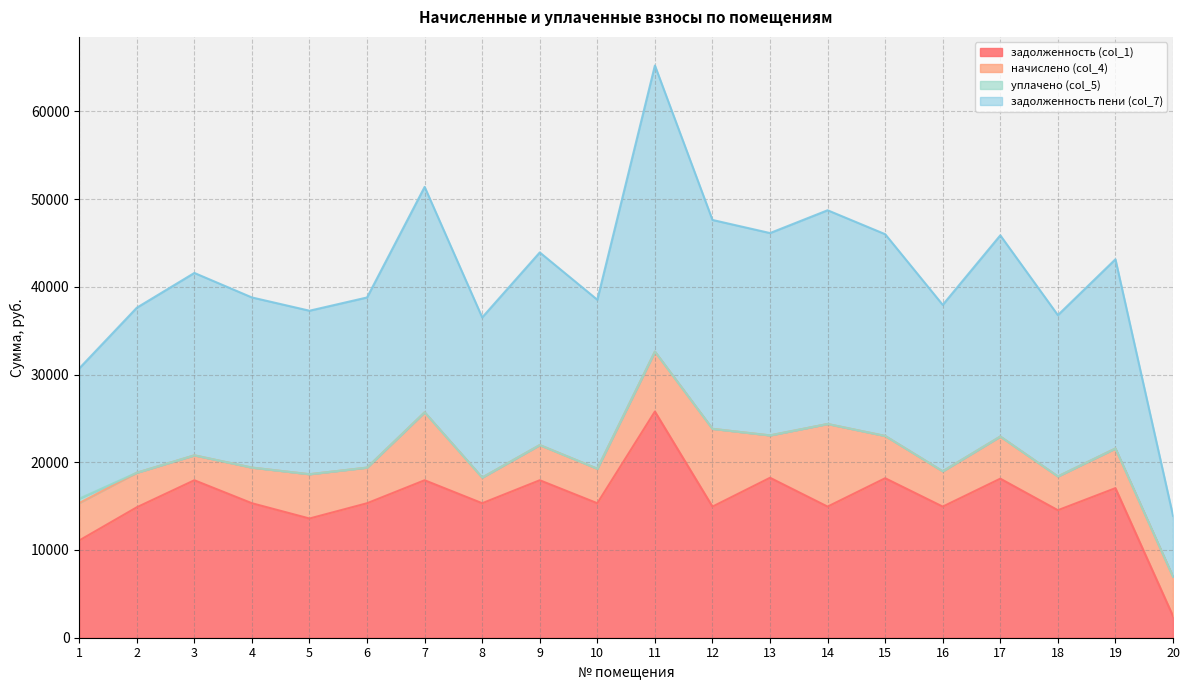

How many values in the задолженность пени (col_7) series are below 20789?

10